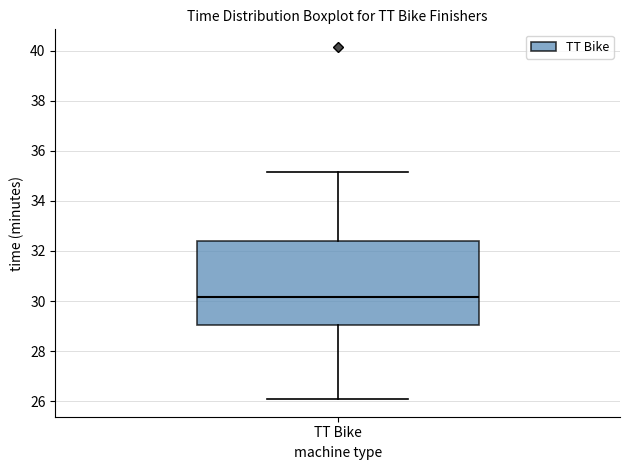

Read this box plot against the y-axis: the position of the median line, the range covered by the box, and the ends of both whiskers. The values are not printed on the chart, so give them approximately, as read against the axis.

median 30.2, box 29.0 to 32.4, whiskers 26.0 to 35.2